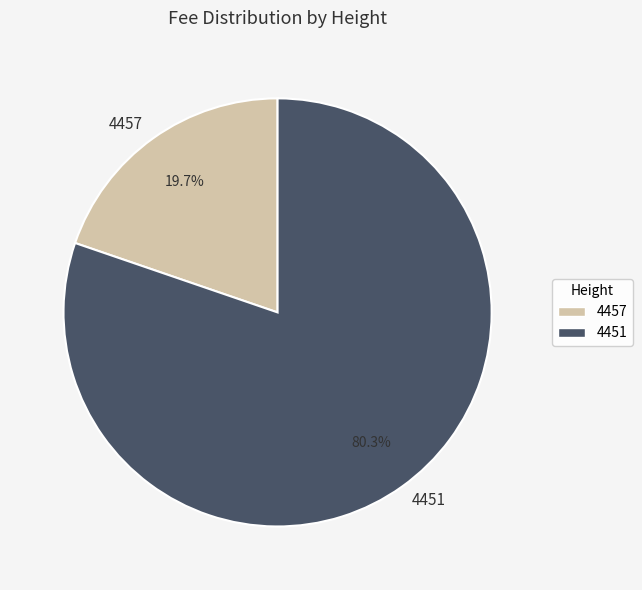

What is the smallest slice in the pie chart?

4457